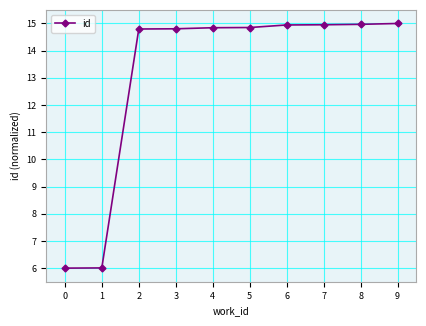

What is the change in value from 1 to 2?

+8.8